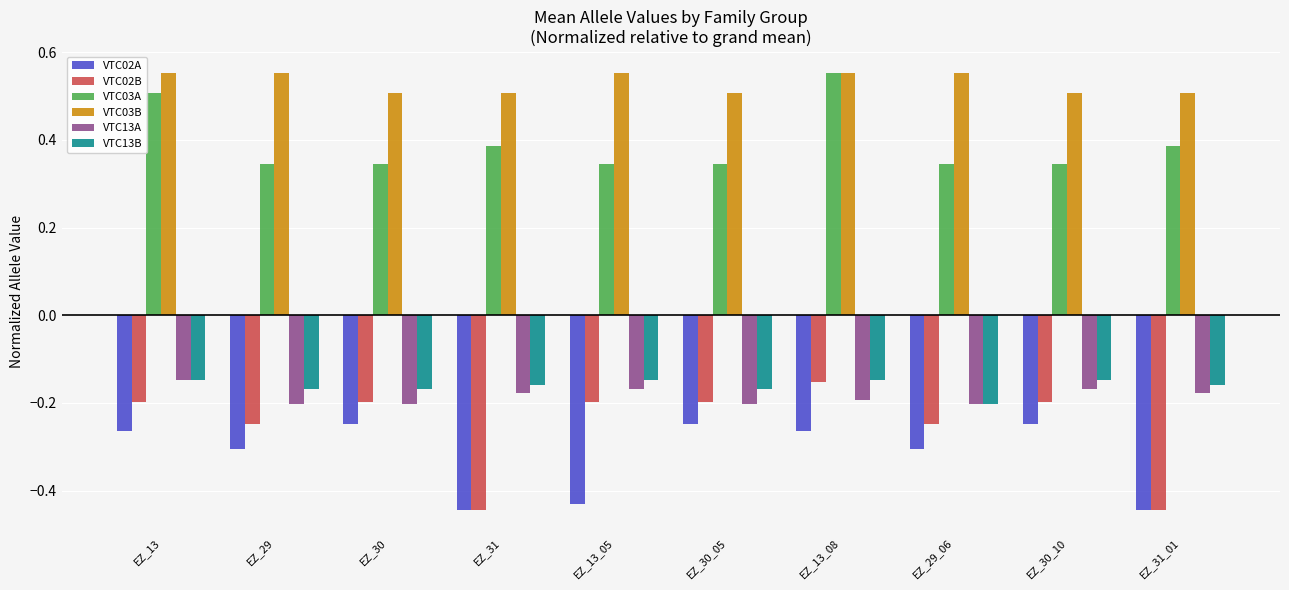

What is the difference between the highest and lowest values at EZ_31?

1.0